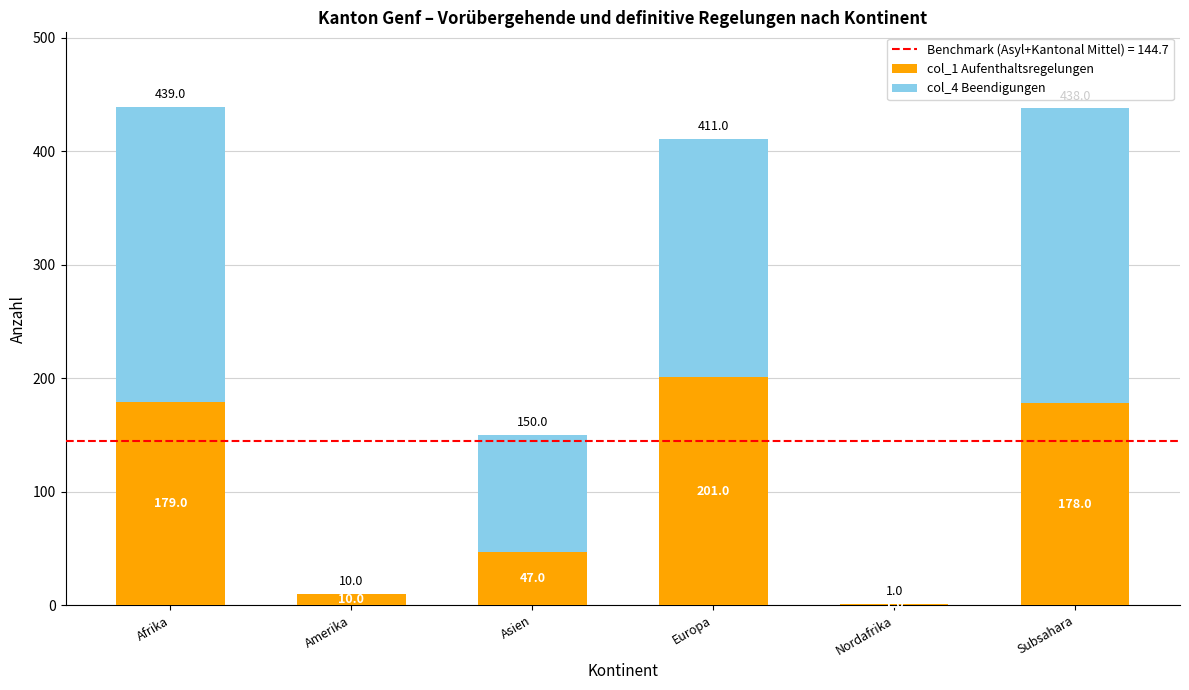

Reading right to left, transcribe the values for col_1 Aufenthaltsregelungen.

Subsahara=178	Nordafrika=1	Europa=201	Asien=47	Amerika=10	Afrika=179